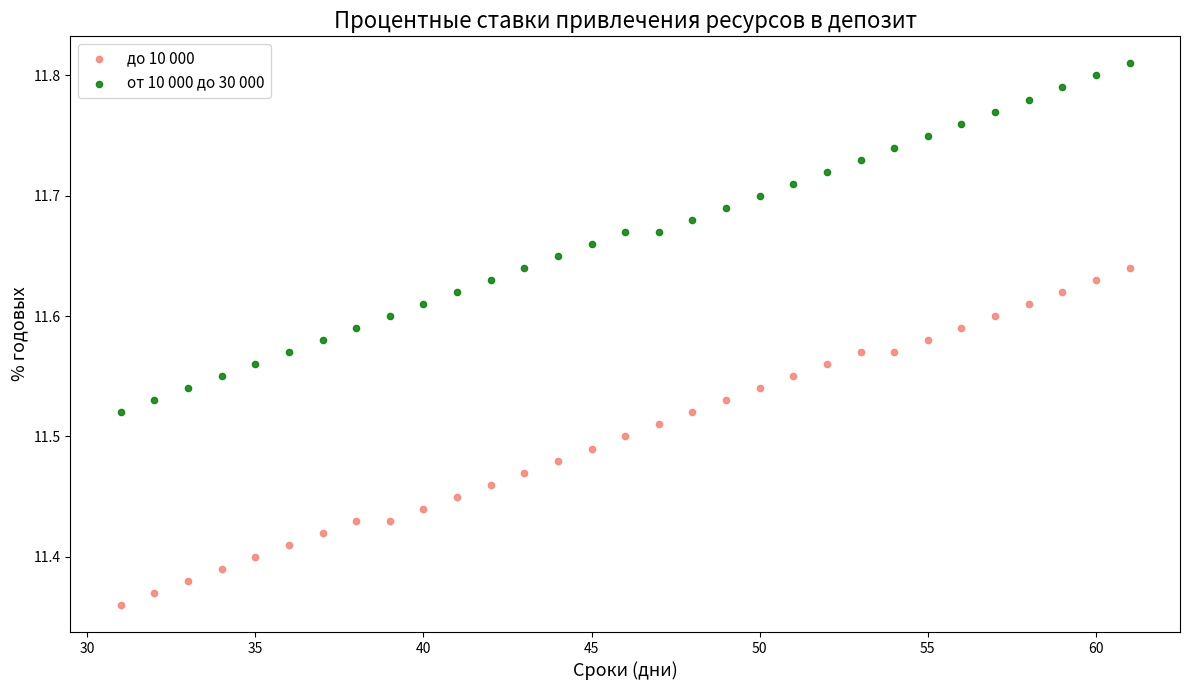

Which series reaches the maximum Y coordinate?

от 10 000 до 30 000